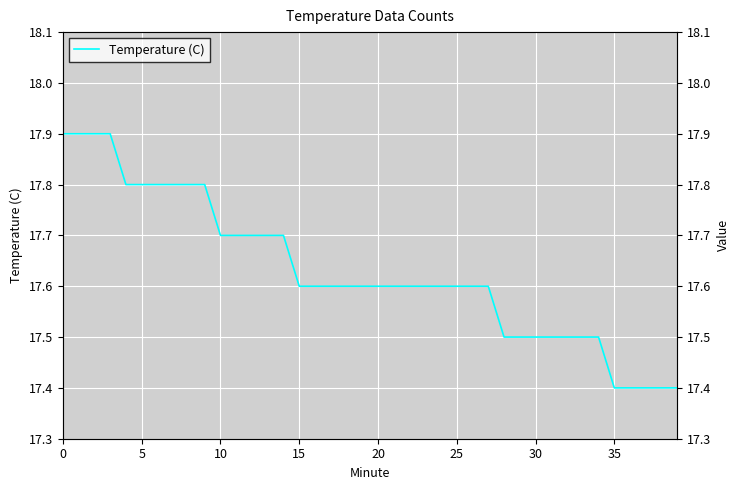

What is the smallest value displayed?

17.4